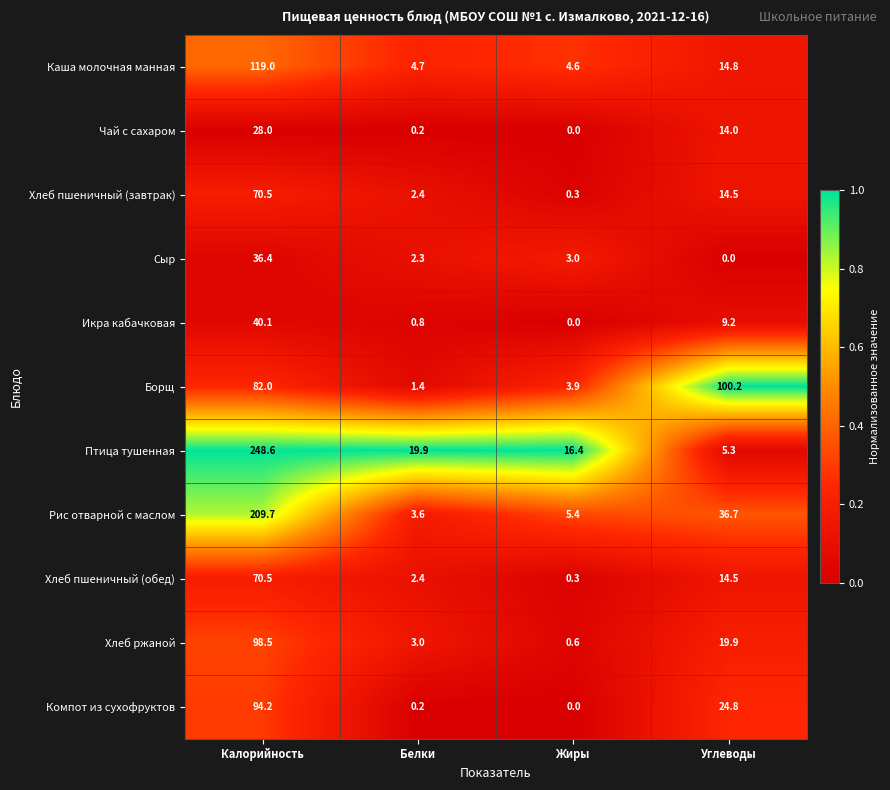

Which category has the lowest value in the Рис отварной с маслом series?

Белки